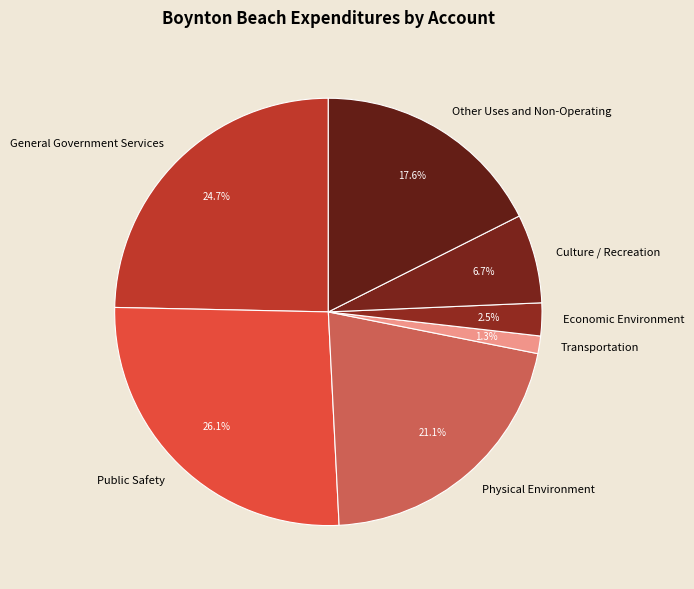

Which slice is the smallest?

Transportation